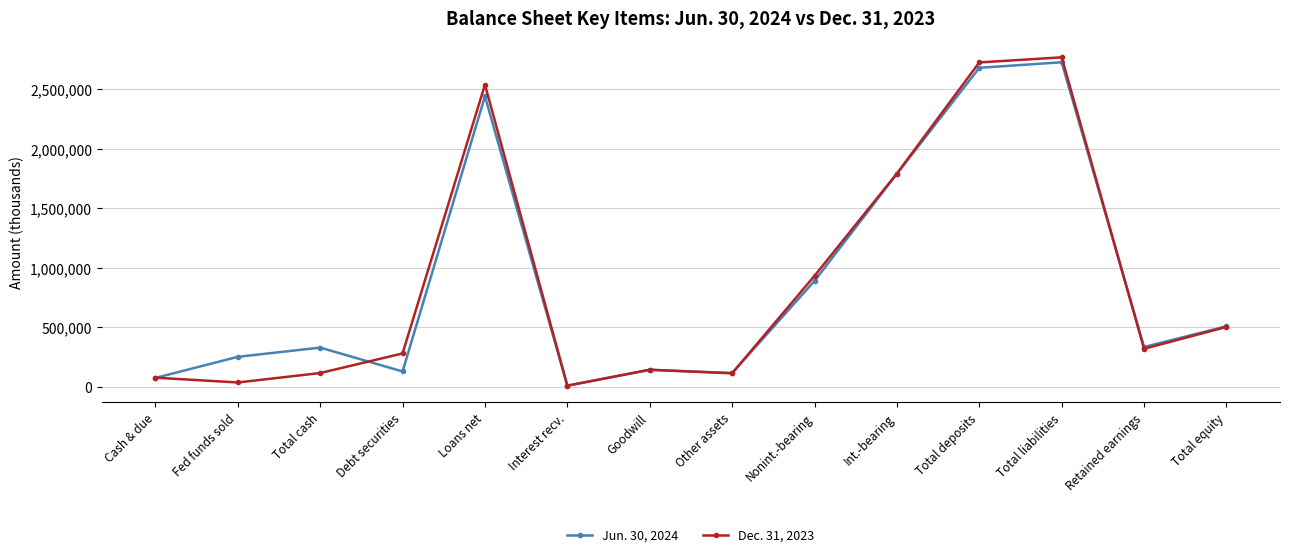

True or false: Jun. 30, 2024 has a value of 9984 at Interest recv..

True